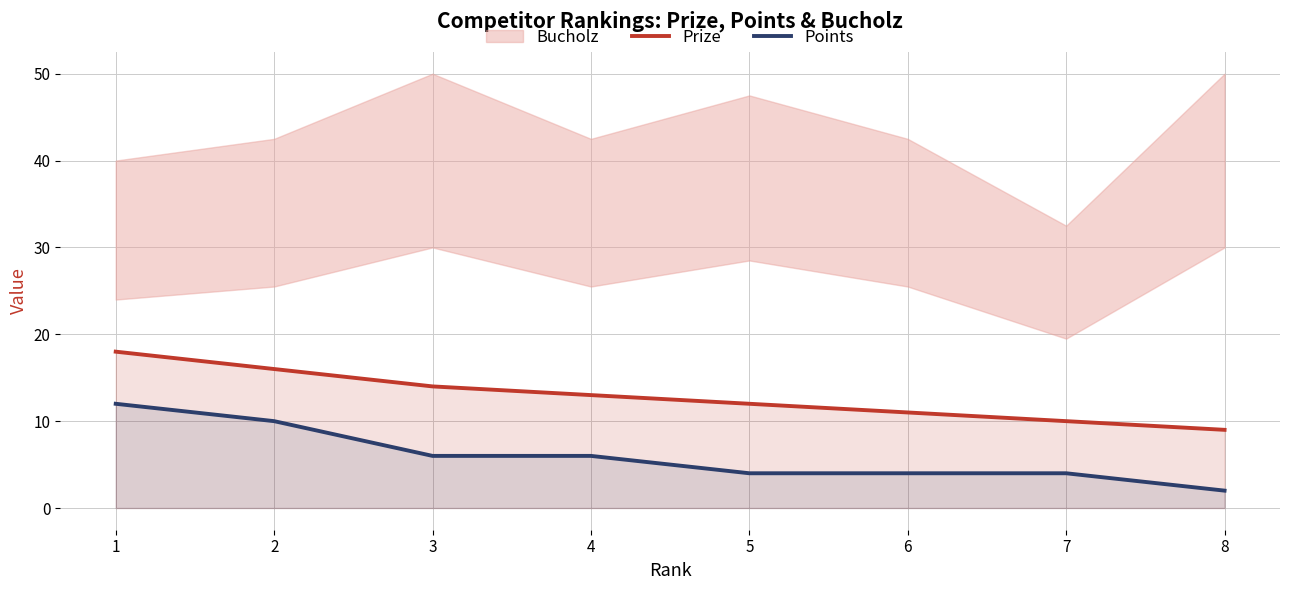

At how many categories does at least one series exceed 7?

8